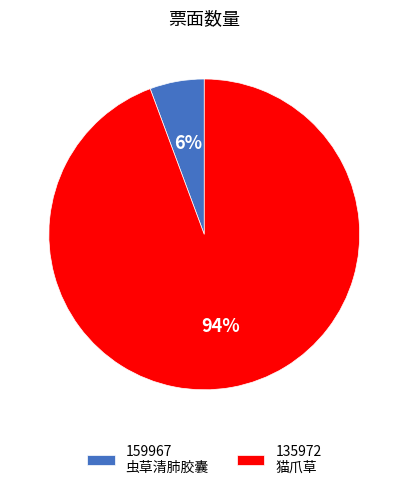

Rank the categories by value from highest to lowest.

135972, 159967